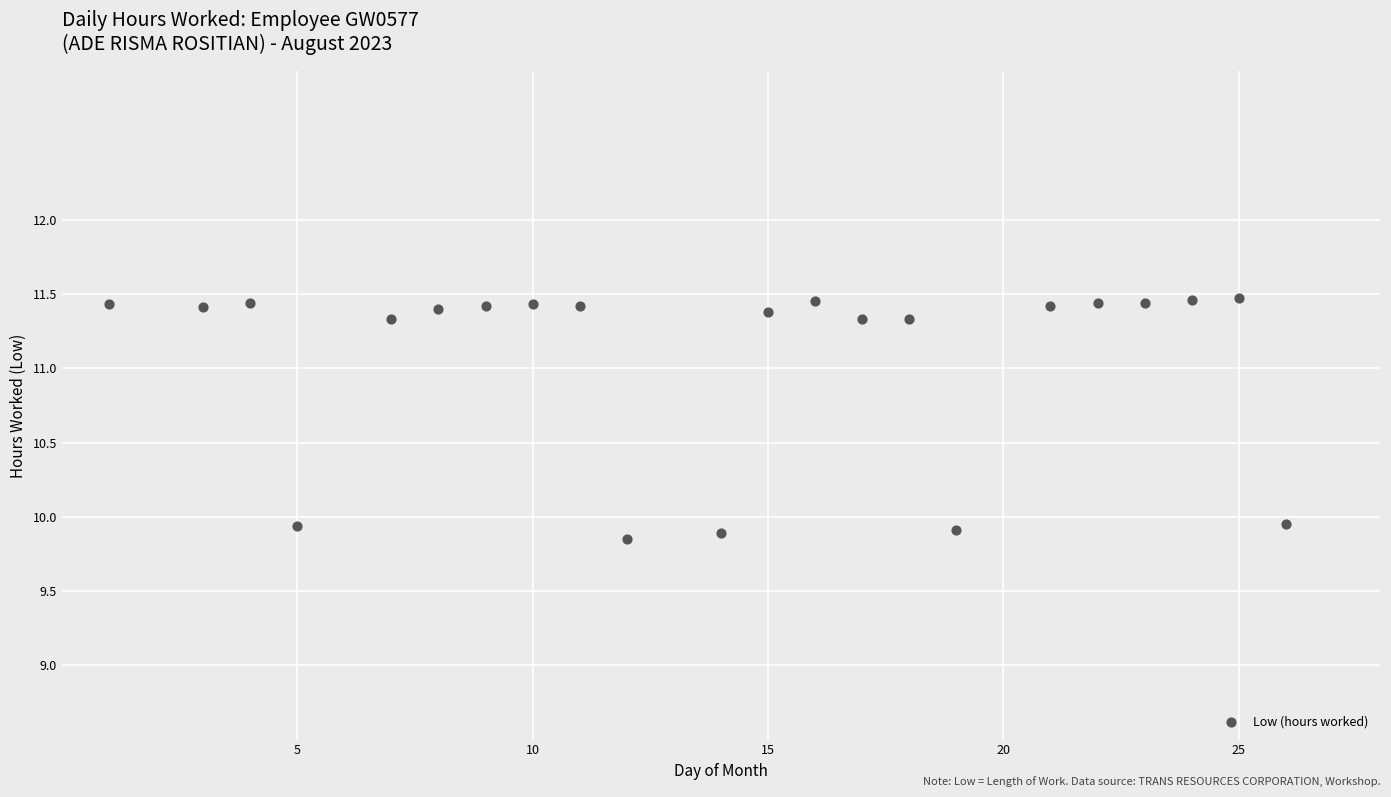

What is the range of X values (max minus min)?

25.0